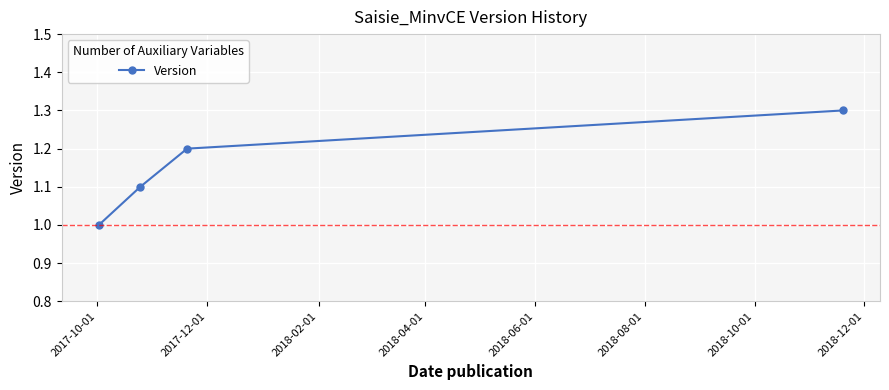

What is the greatest value displayed?

1.3